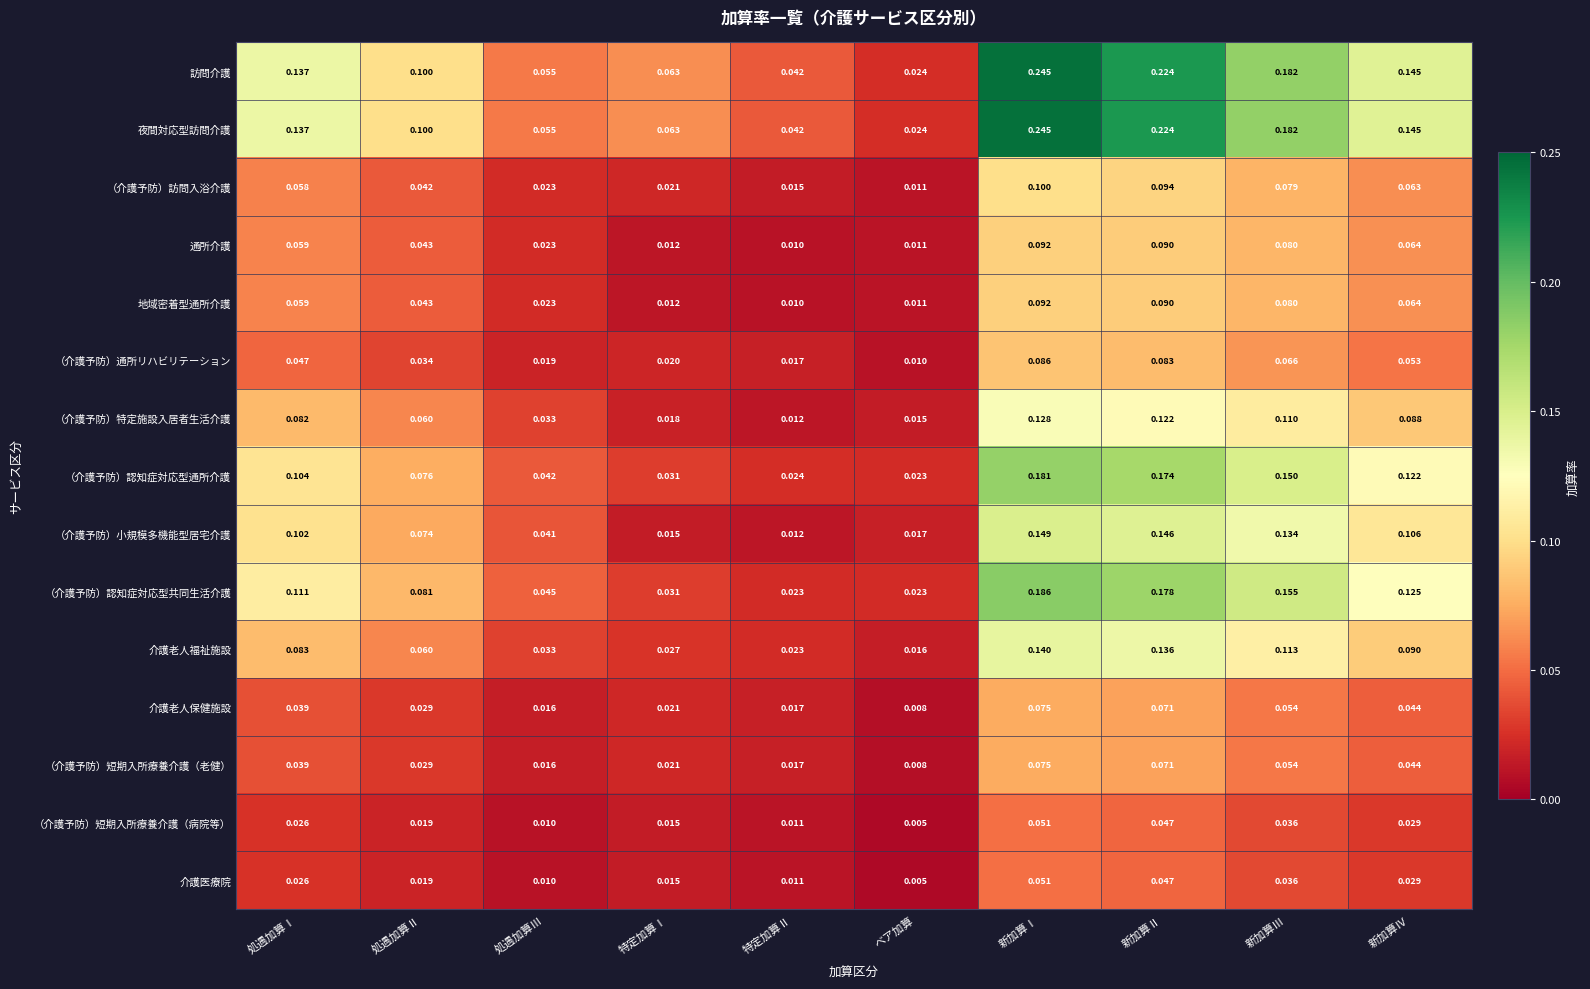

Rank the categories by （介護予防）特定施設入居者生活介護 value from lowest to highest.

特定加算Ⅱ, ベア加算, 特定加算Ⅰ, 処遇加算Ⅲ, 処遇加算Ⅱ, 処遇加算Ⅰ, 新加算Ⅳ, 新加算Ⅲ, 新加算Ⅱ, 新加算Ⅰ